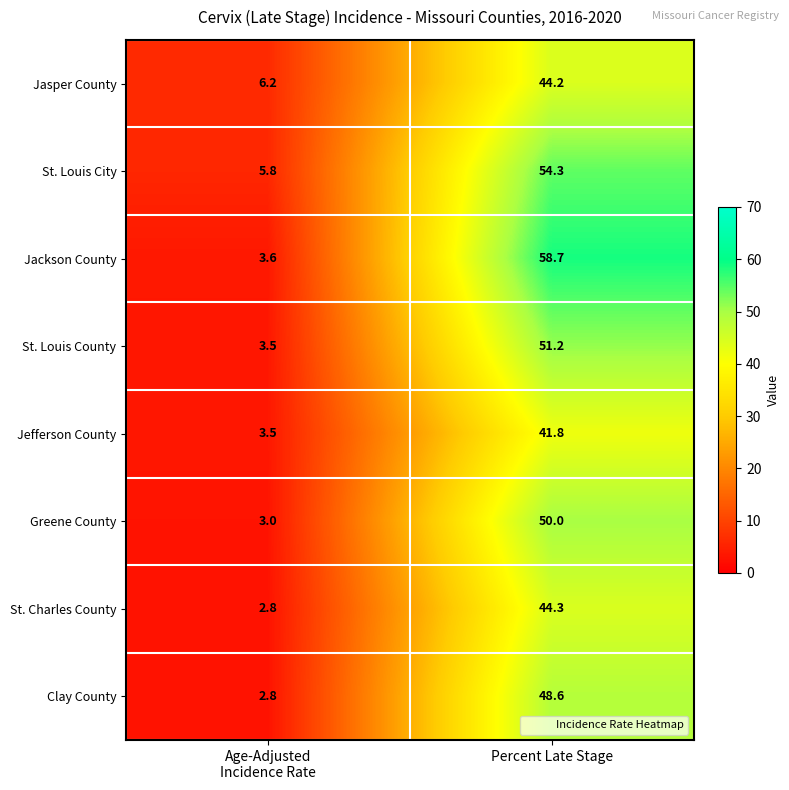

Which category has the lowest value across all series?

Age-Adjusted
Incidence Rate